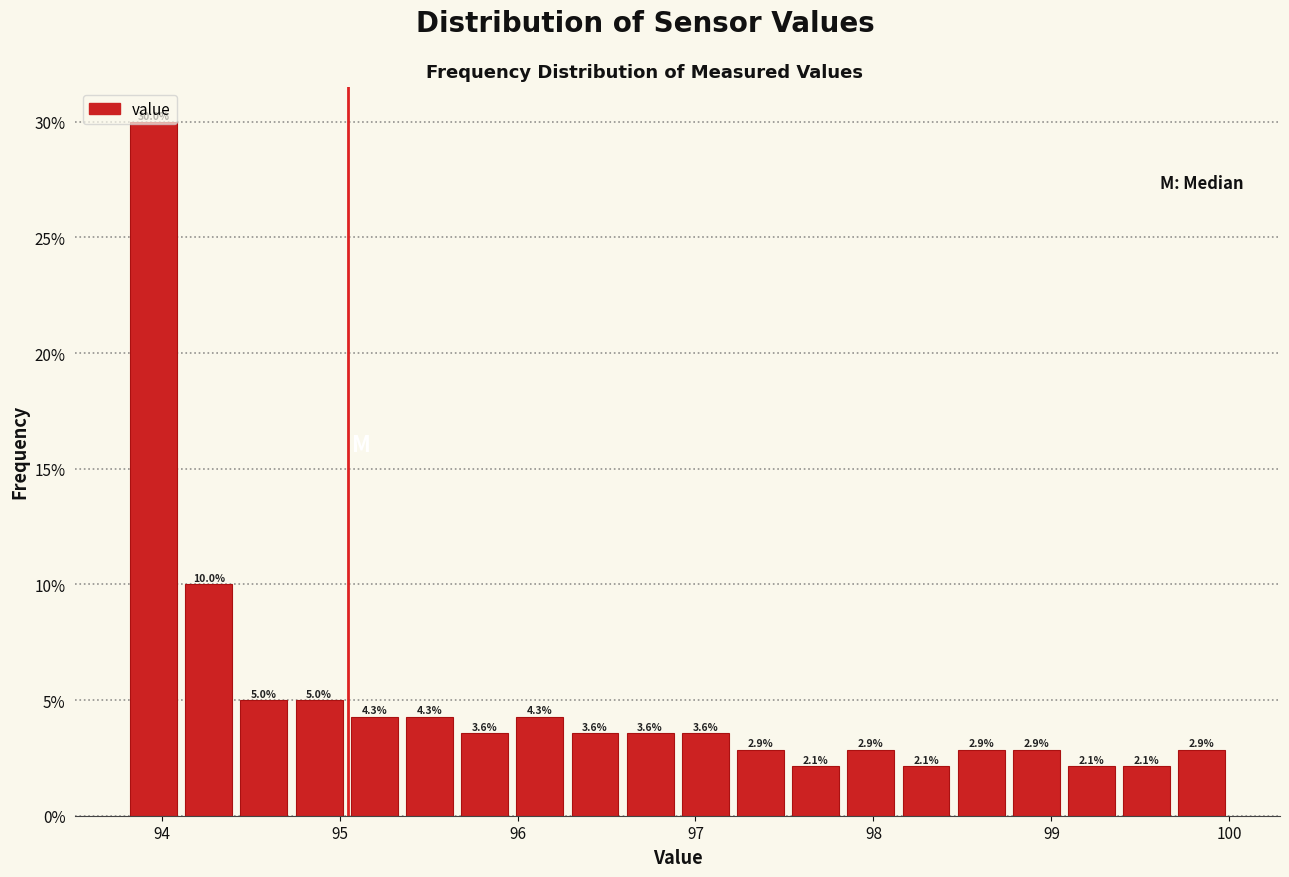

Read against the x-axis, roughly where is the centre of the tallest bar?

94.0